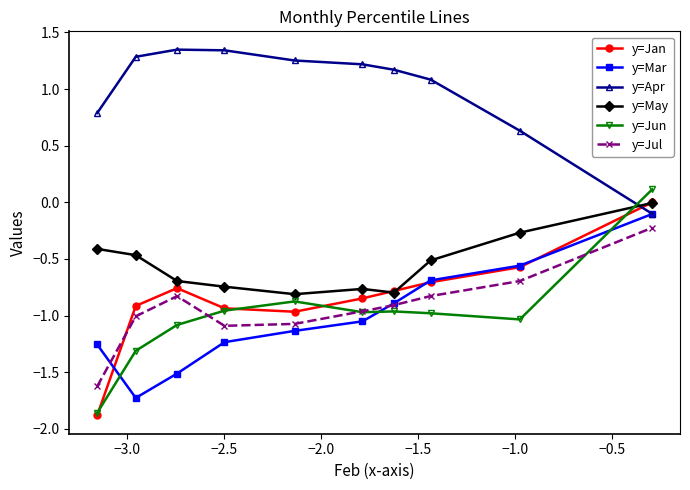

True or false: y=Apr and y=Jul intersect in this chart.

False